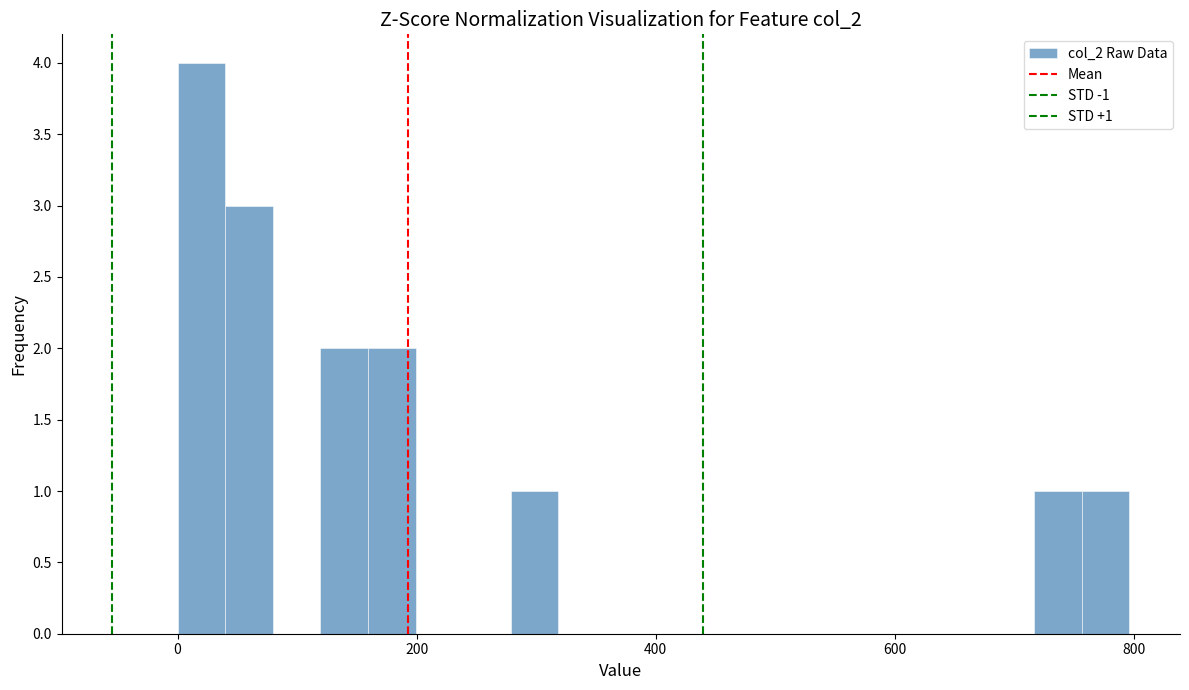

Read against the x-axis, roughly where is the centre of the tallest bar?

20